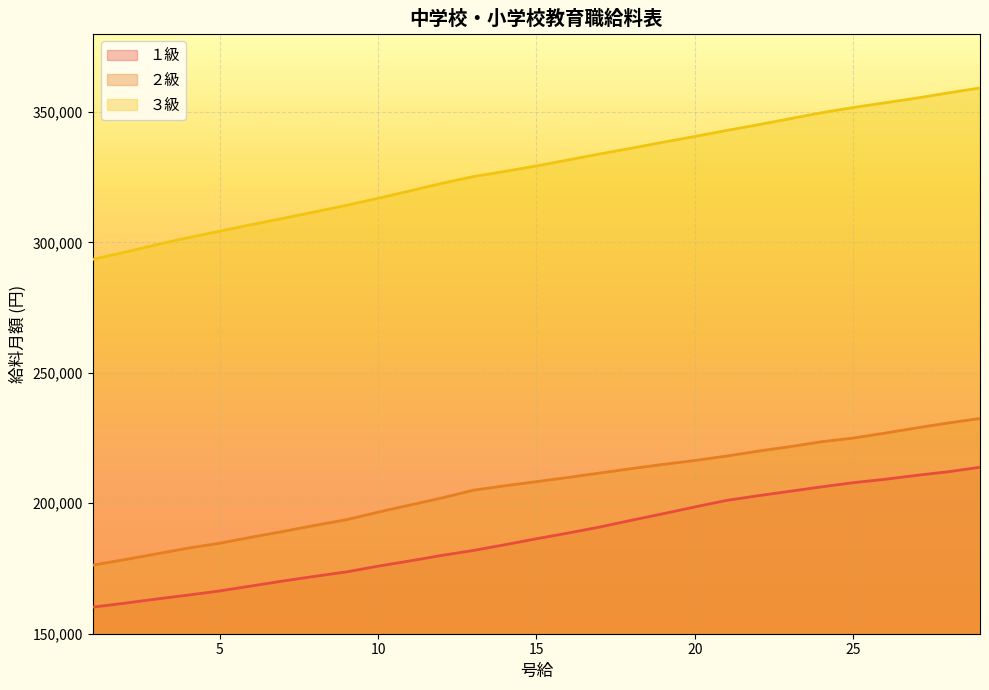

At how many categories does at least one series exceed 323789?

17